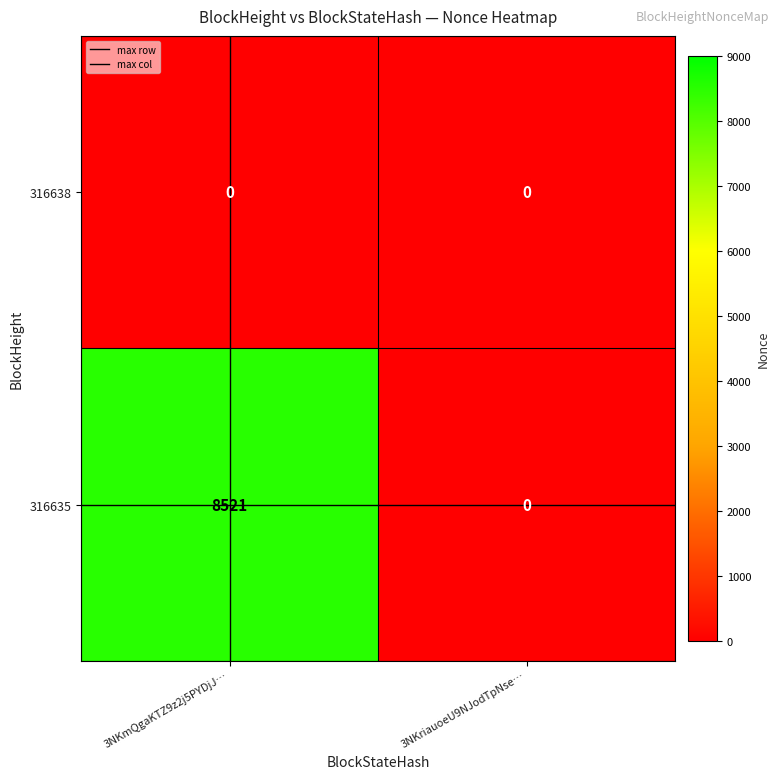

At which category does the chart reach its peak across all series?

3NKmQgaKTZ9z2j5PYDjJ…